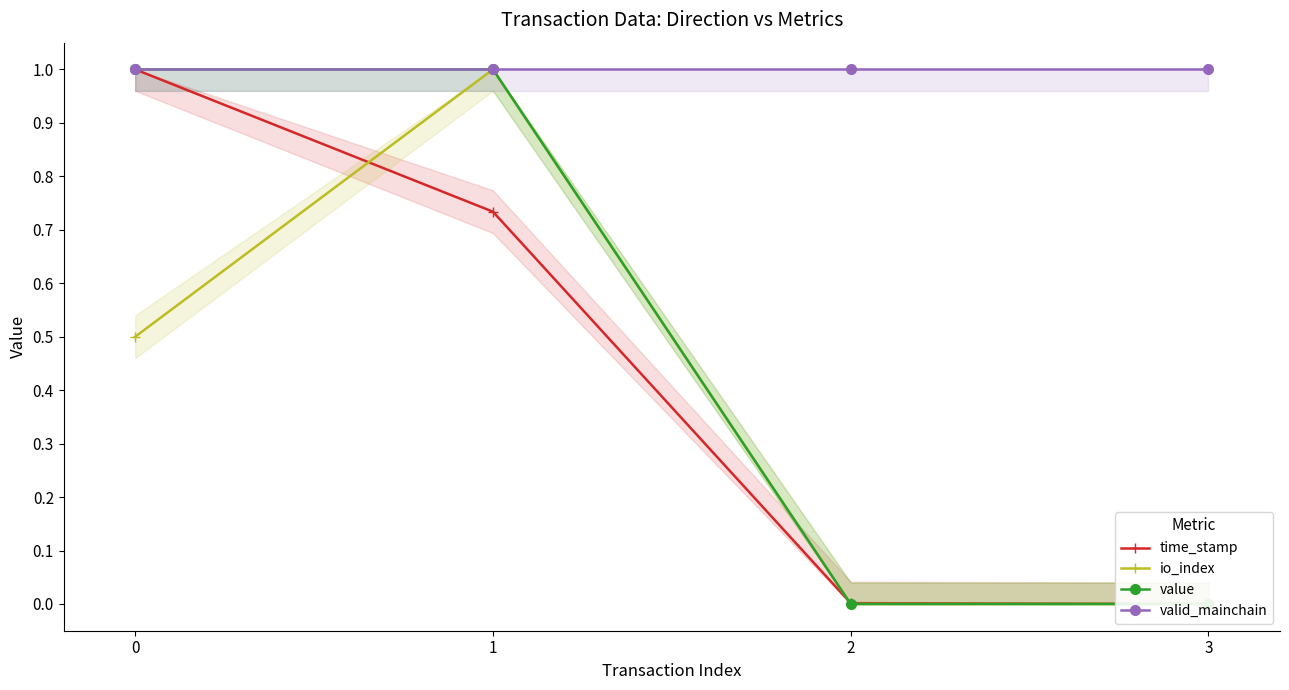

How many lines are shown in the chart?

4